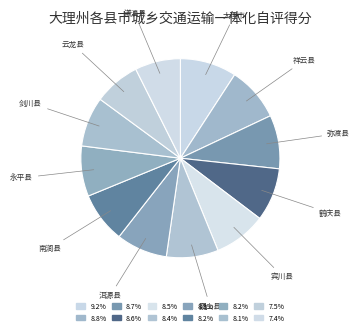

Is there a majority slice in this chart?

No